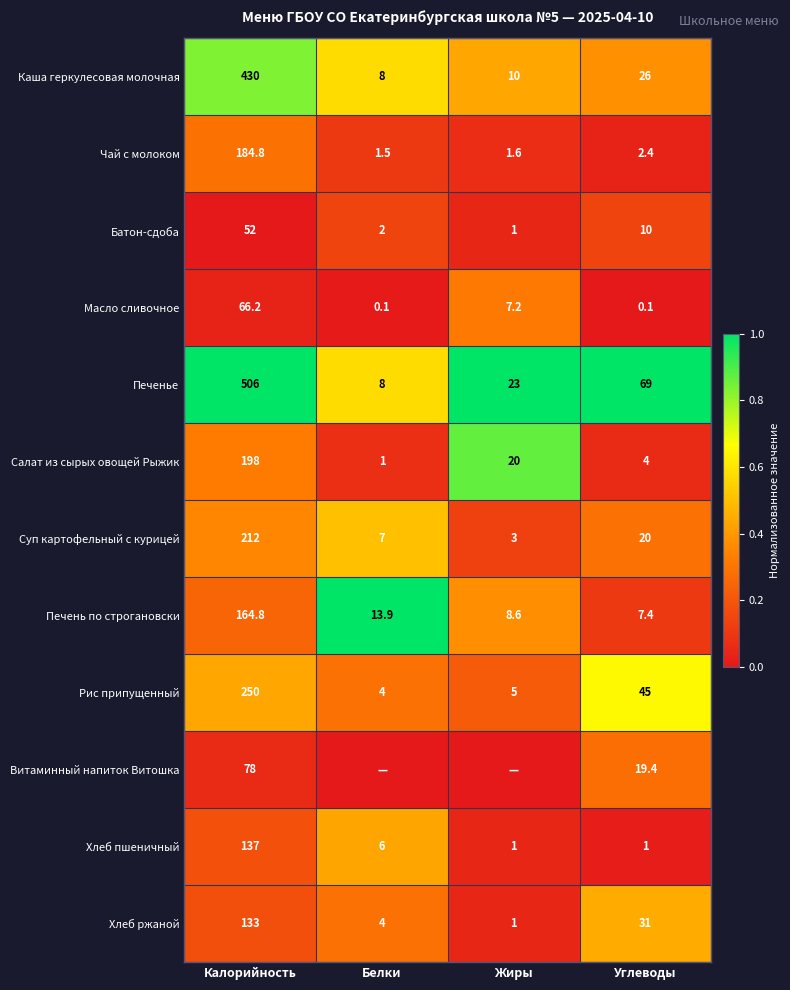

Is the value of Салат из сырых овощей Рыжик at Белки greater than the value of Печень по строгановски at Калорийность?

No